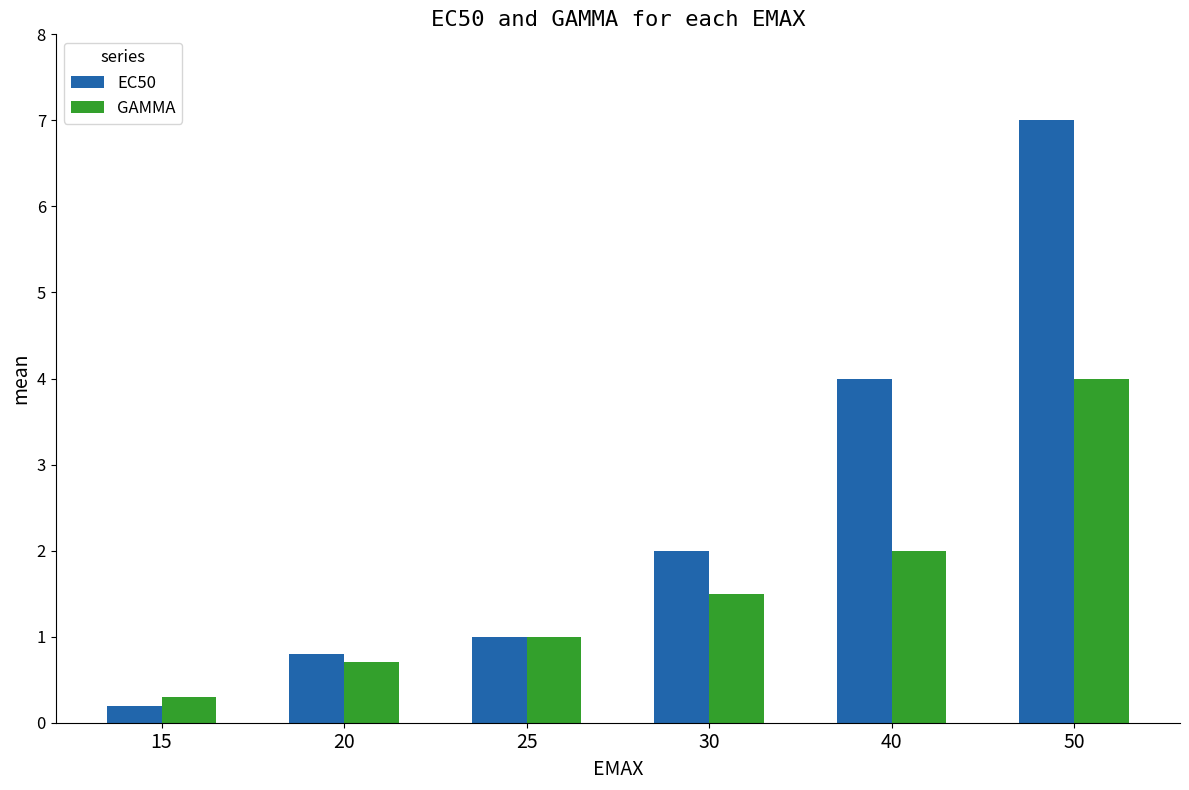

What is the average value of the GAMMA series?

1.6